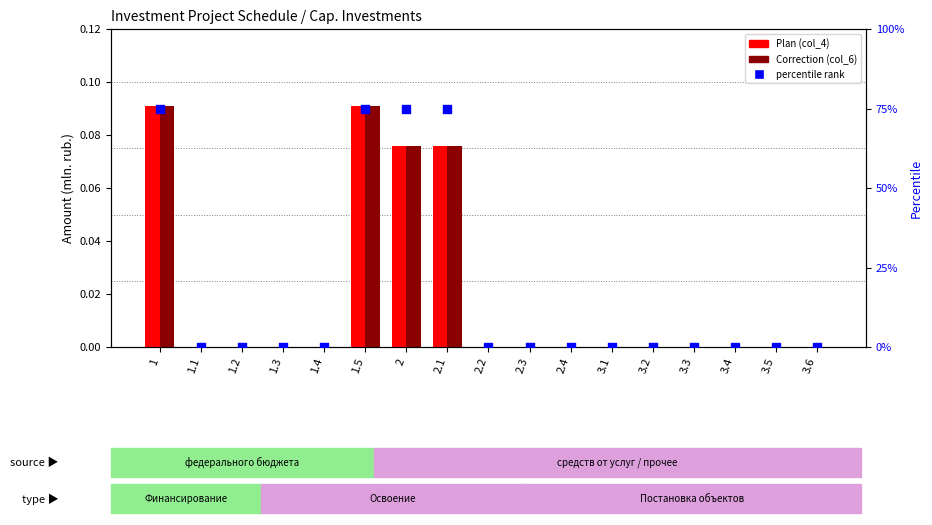

Which series has the widest spread of Y values?

percentile rank within the sample